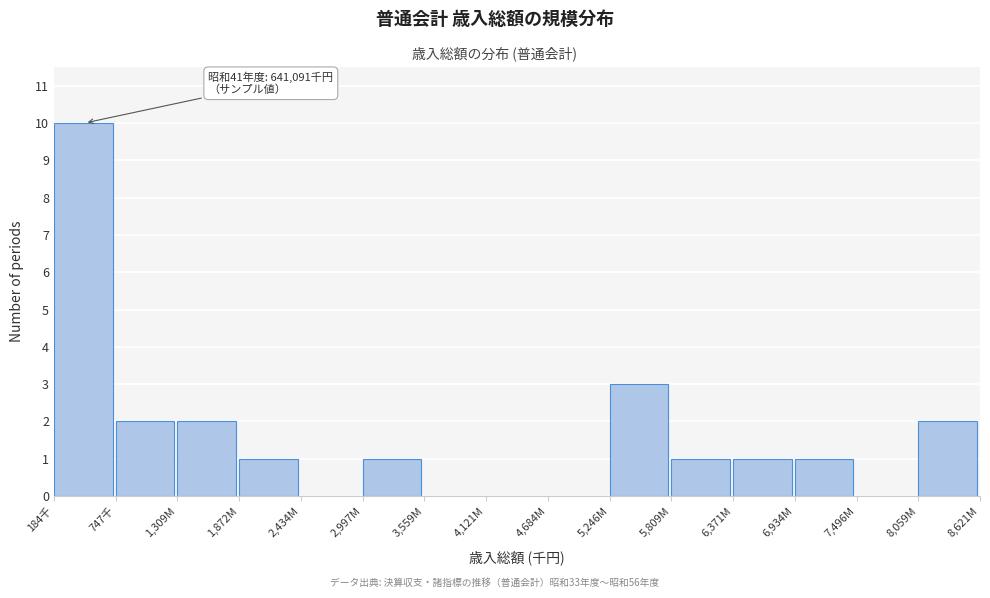

Reading left to right, extract all data points from this chart.

184千=10	747千=2	1,309M=2	1,872M=1	2,434M=0	2,997M=1	3,559M=0	4,121M=0	4,684M=0	5,246M=3	5,809M=1	6,371M=1	6,934M=1	7,496M=0	8,059M=2